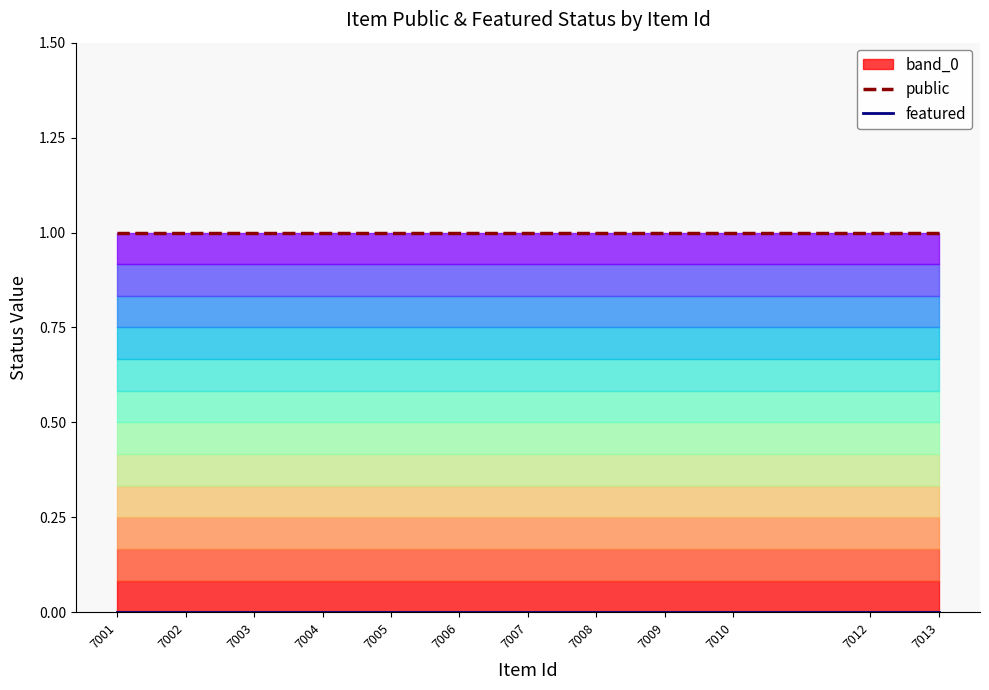

Rank the categories by public value from lowest to highest.

7013, 7012, 7010, 7009, 7008, 7007, 7006, 7005, 7004, 7003, 7002, 7001